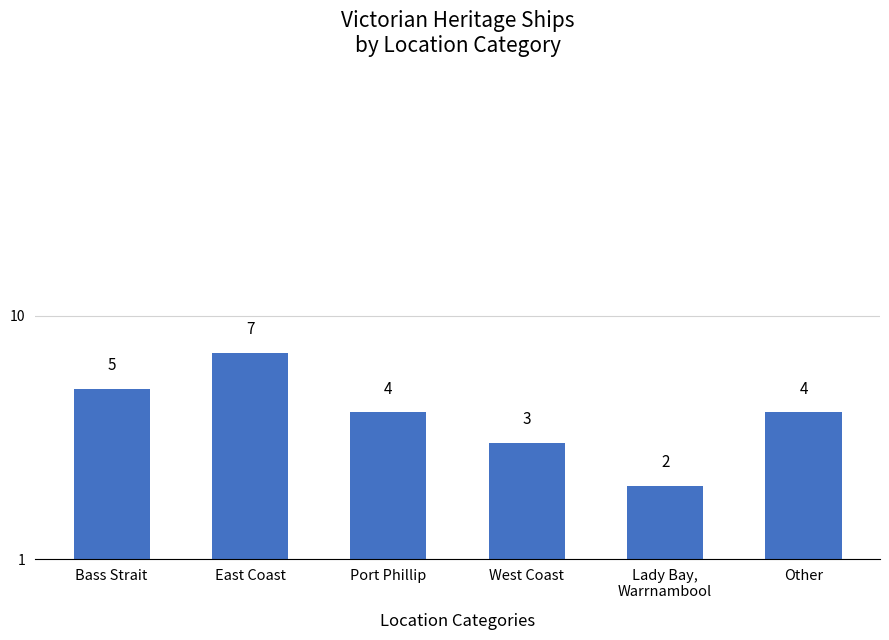

How many bars are there in total?

6